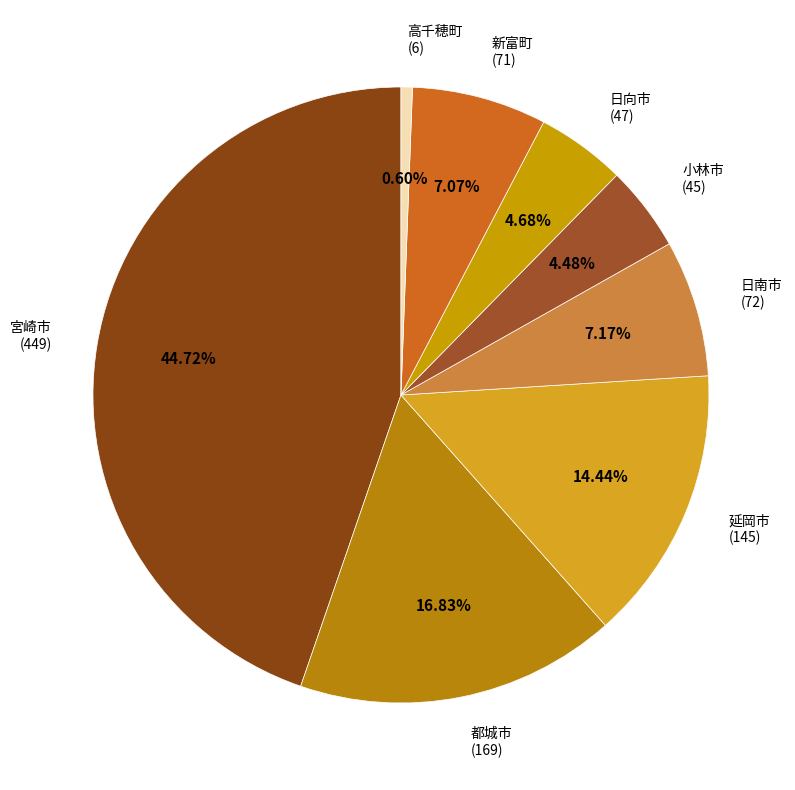

To the nearest percent, what is the combined percentage of 都城市 and 宮崎市?

62%